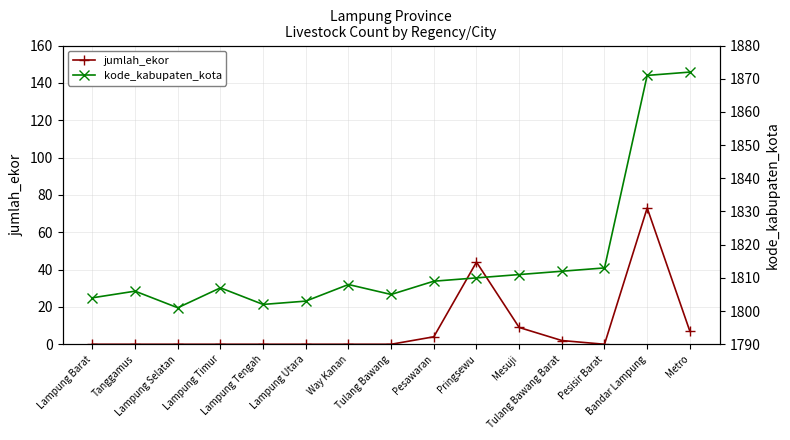

Is the value of kode_kabupaten_kota at Lampung Timur greater than the value of jumlah_ekor at Pringsewu?

Yes